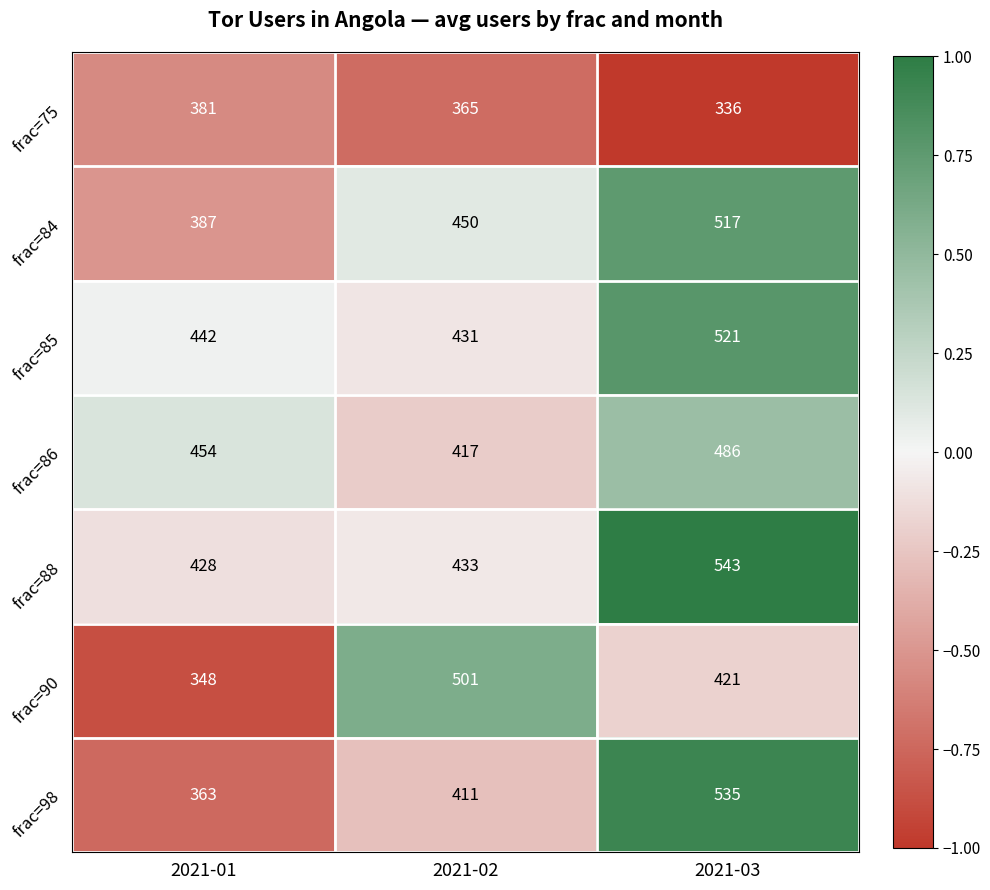

Reading left to right, transcribe all the data shown in this chart.

frac=75: 2021-01=381	2021-02=365	2021-03=336
frac=84: 2021-01=387	2021-02=450	2021-03=517
frac=85: 2021-01=442	2021-02=431	2021-03=521
frac=86: 2021-01=454	2021-02=417	2021-03=486
frac=88: 2021-01=428	2021-02=433	2021-03=543
frac=90: 2021-01=348	2021-02=501	2021-03=421
frac=98: 2021-01=363	2021-02=411	2021-03=535